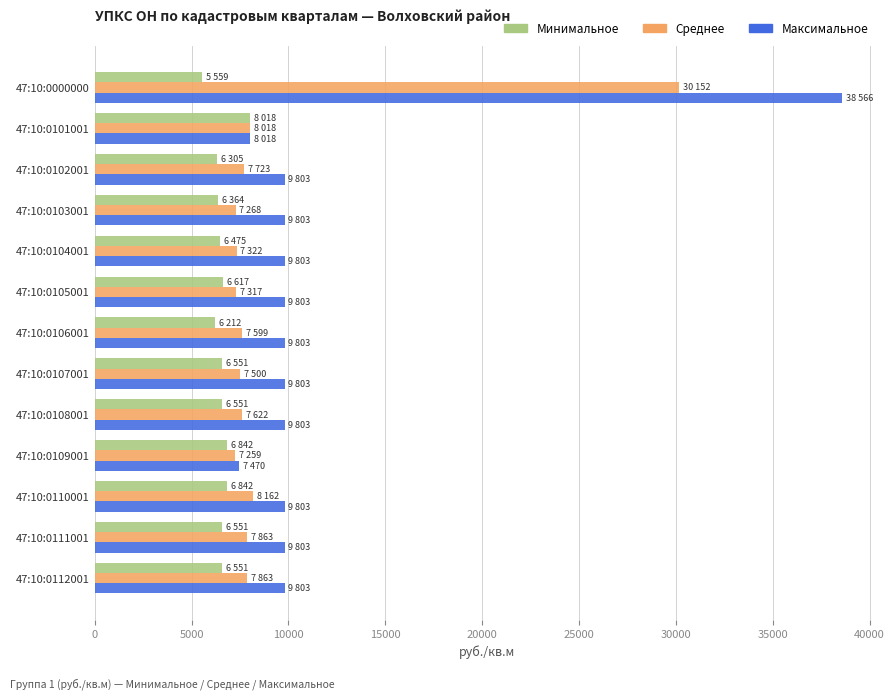

Rank the series by their average value, from lowest to highest.

Минимальное, Среднее, Максимальное